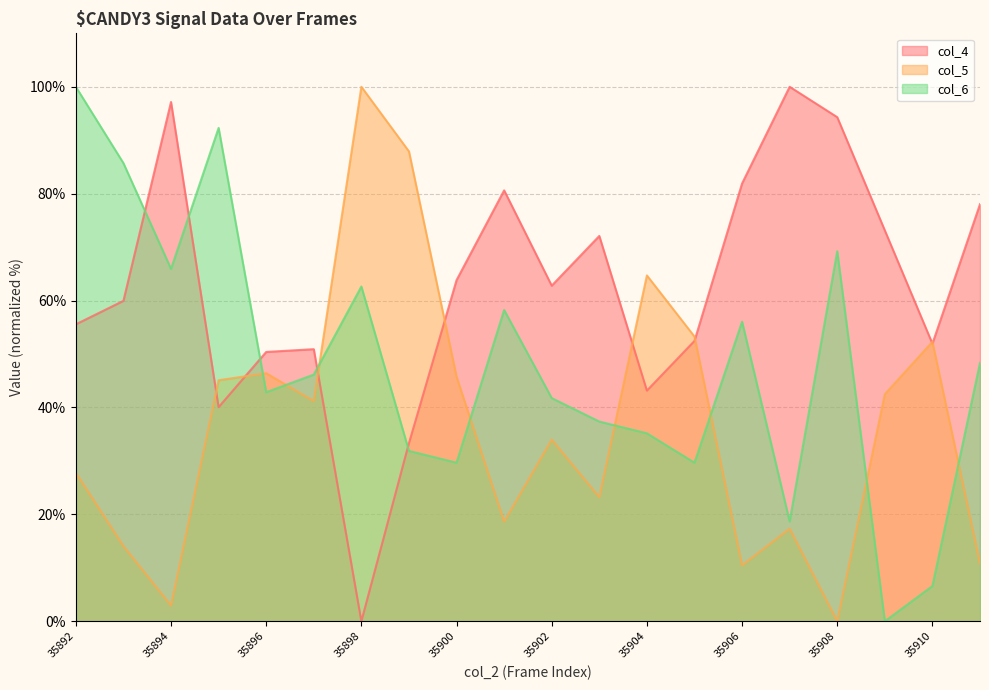

At how many categories does at least one series exceed 76?

11